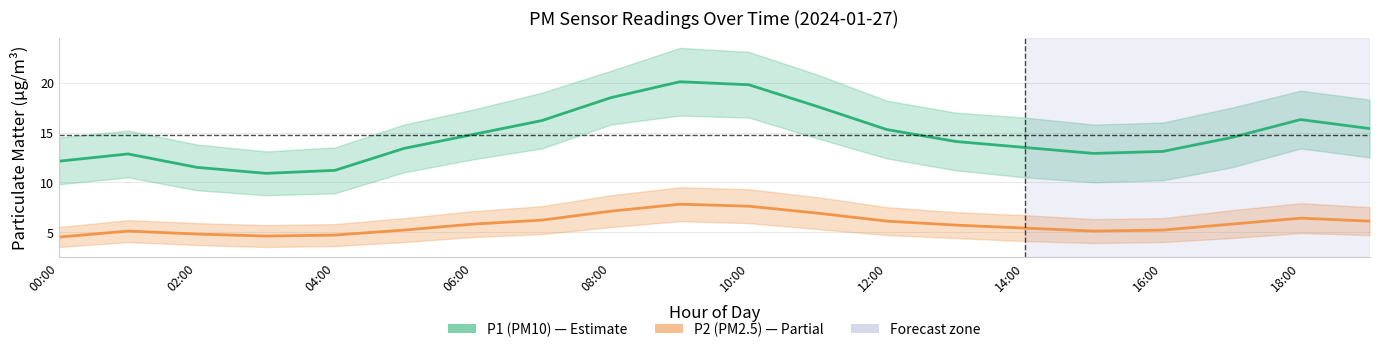

What is the total value across all series at 16:00?

18.3